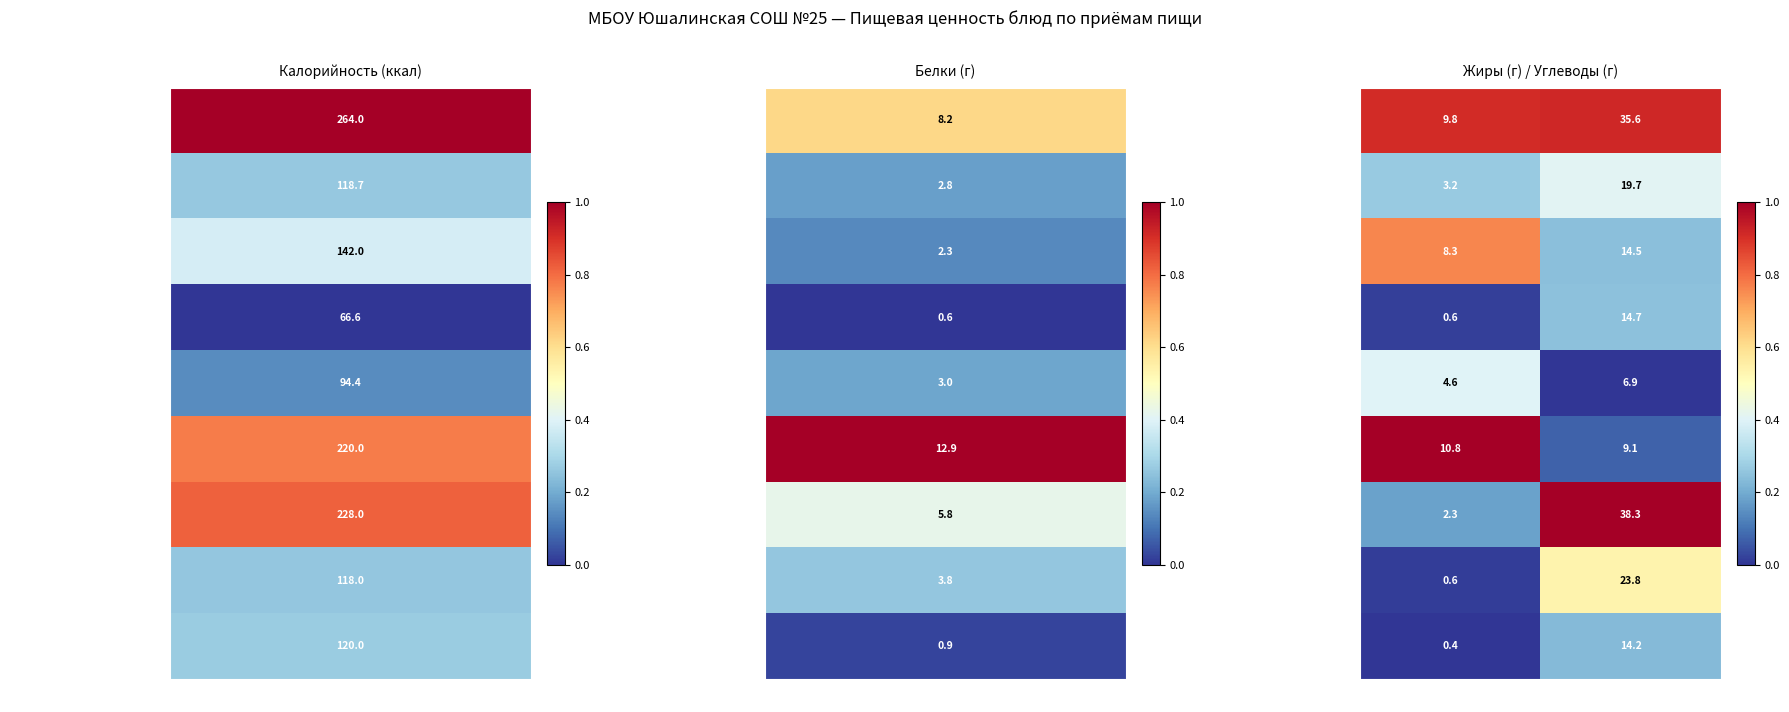

What is the difference between the Компот из яблок values at Жиры and Углеводы?

13.8